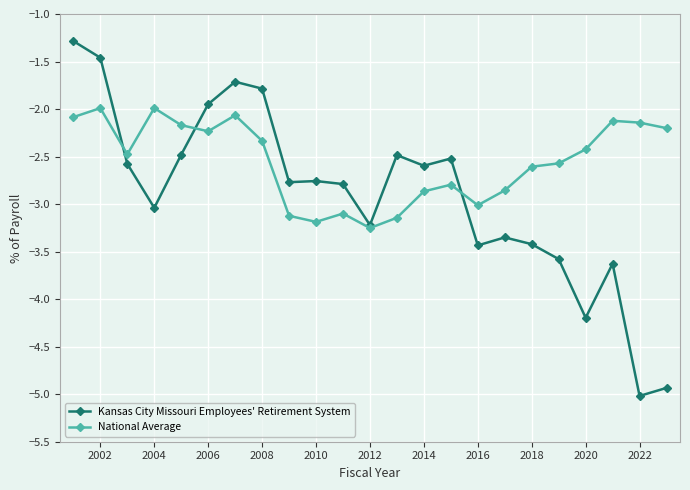

What is the value of the National Average point at the 13th from the left?

-3.1